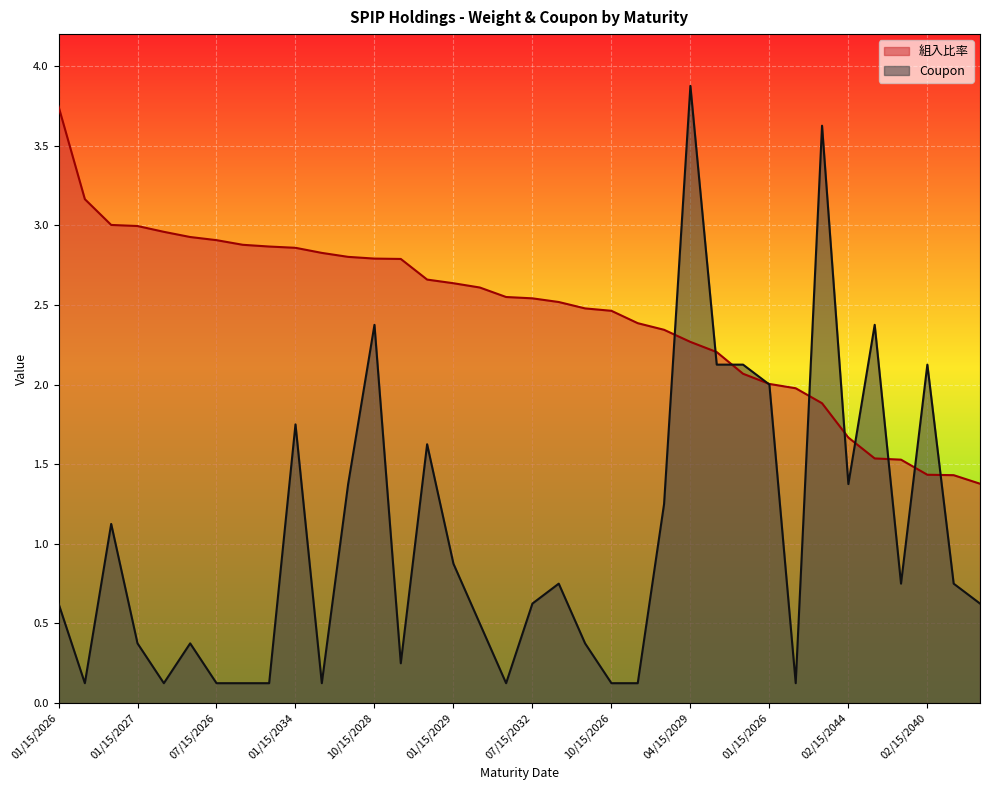

What are all the series names shown in the legend?

組入比率, Coupon